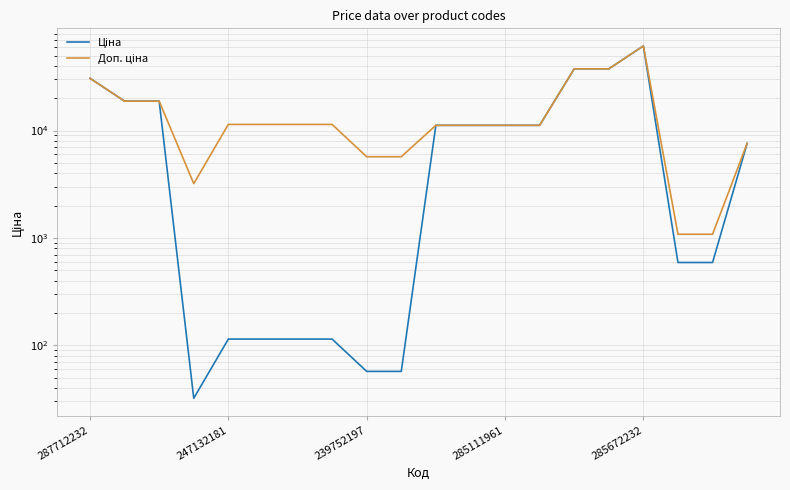

What are all the series names shown in the legend?

Ціна, Доп. ціна